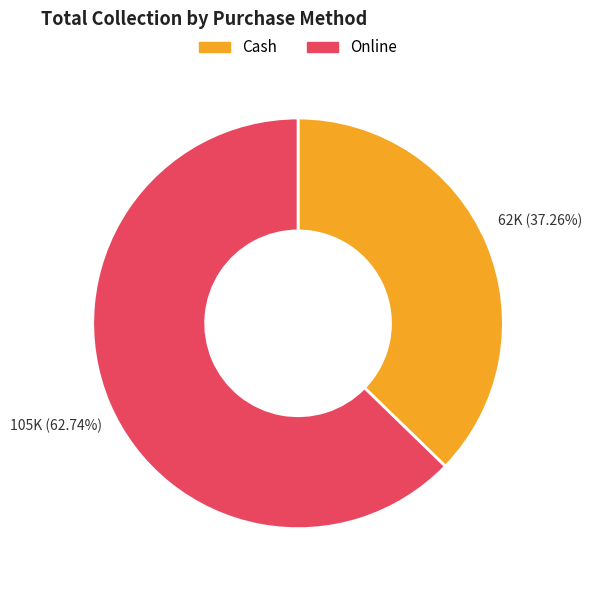

How much of the chart is everything except Cash?

62.7%